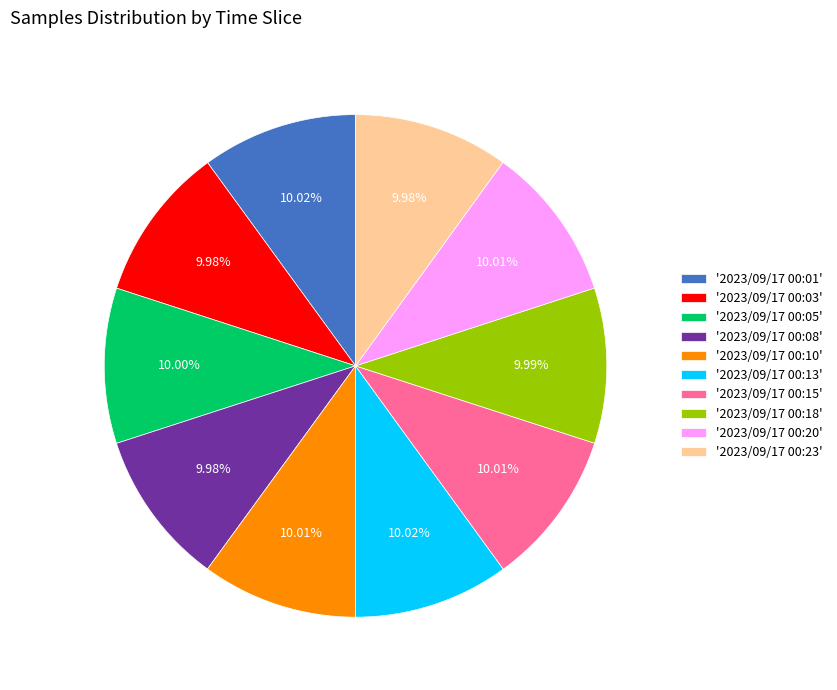

What is the ratio of the value at '2023/09/17 00:10' to the value at '2023/09/17 00:23'?

1.0